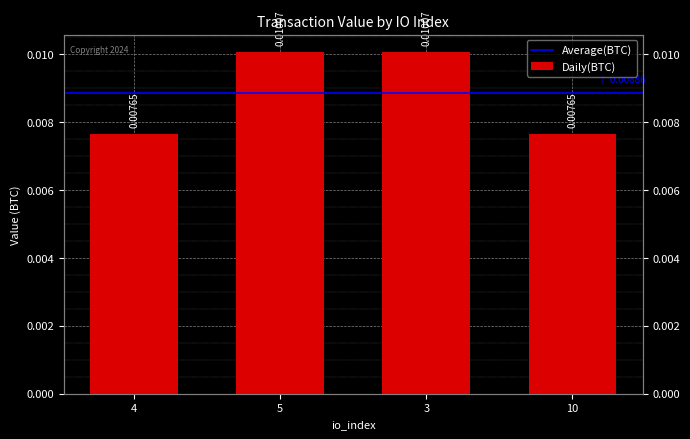

List the labels in order of value, smallest first.

4, 10, 5, 3